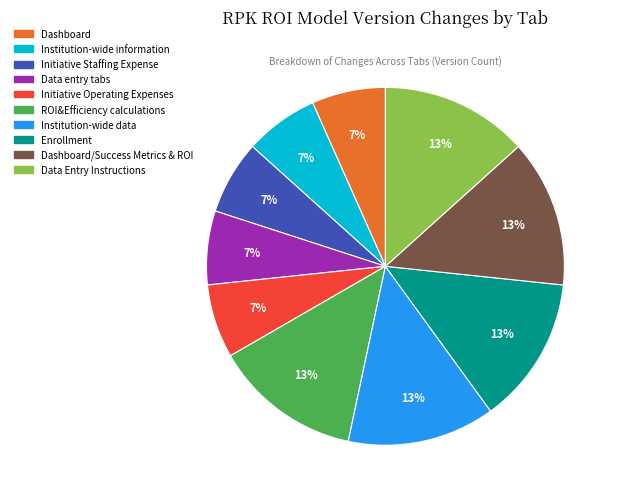

To the nearest percent, what is the average slice percentage?

10%